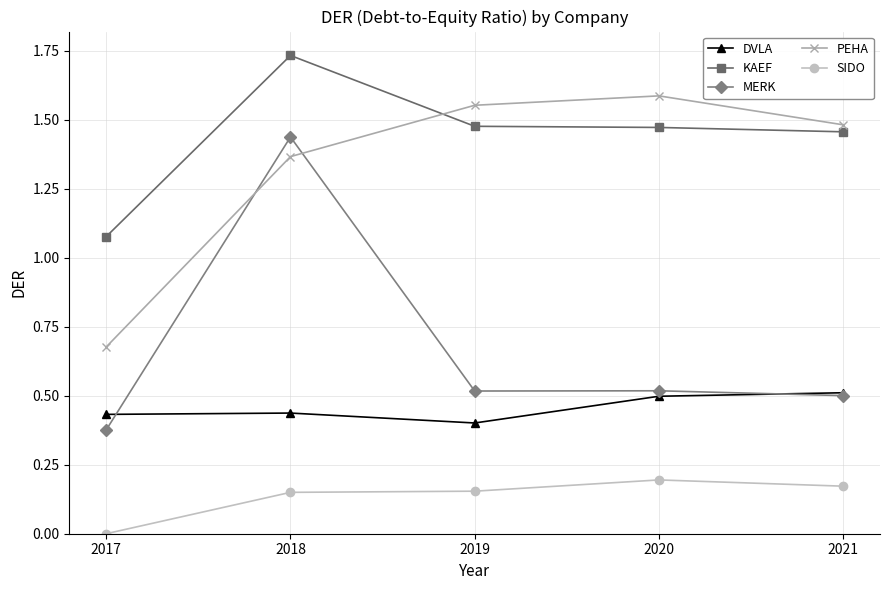

Rank the series at 2019 from lowest to highest value.

SIDO, DVLA, MERK, KAEF, PEHA